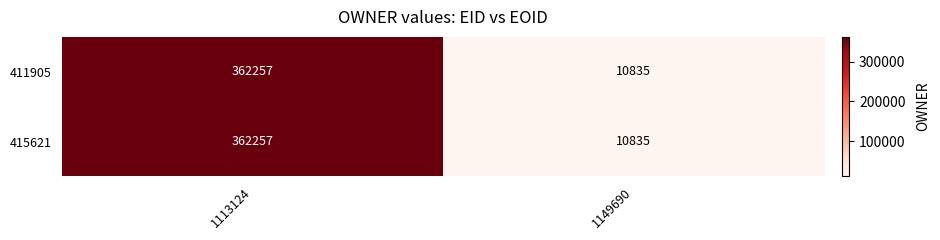

What value does the 411905 series have at 1113124, to the nearest 50?

362250